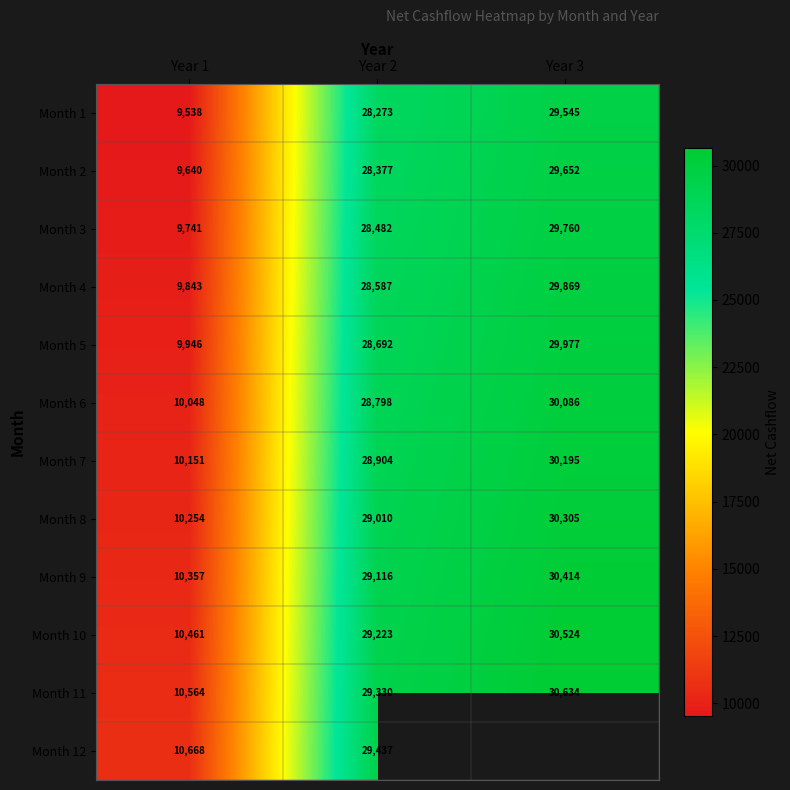

At Year 2, list the series in order from largest to smallest.

Month 12, Month 11, Month 10, Month 9, Month 8, Month 7, Month 6, Month 5, Month 4, Month 3, Month 2, Month 1